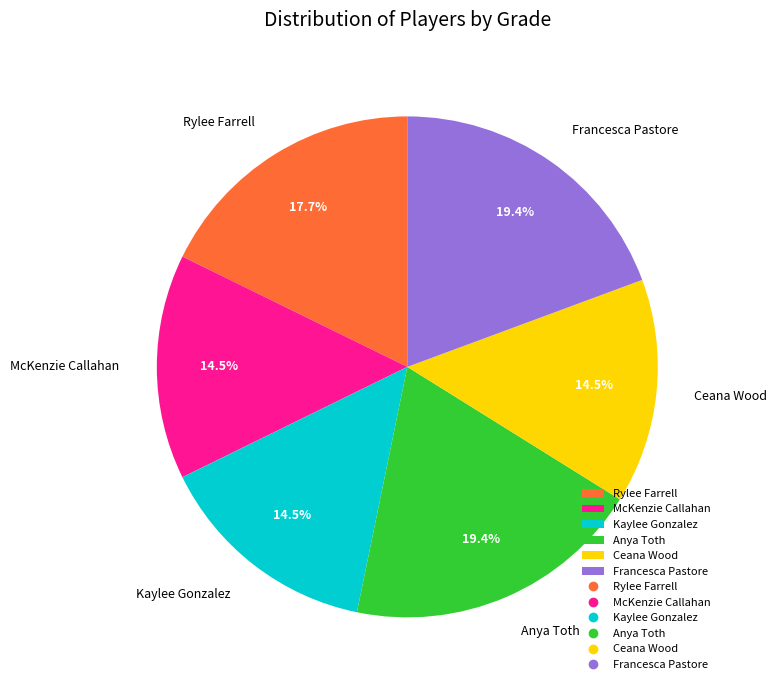

Is there a majority slice in this chart?

No